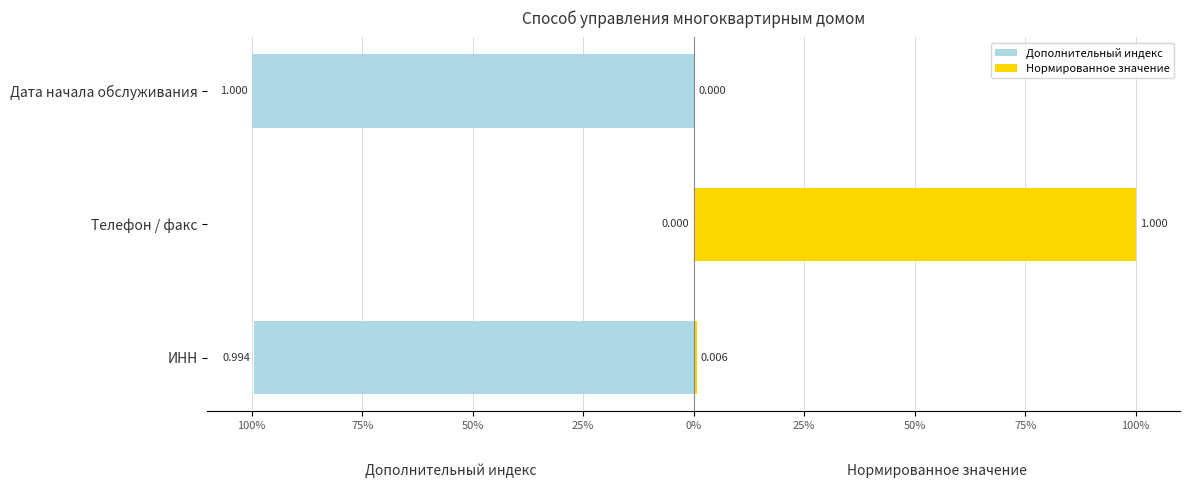

How many Дополнительный индекс values are between 0 and 1?

1